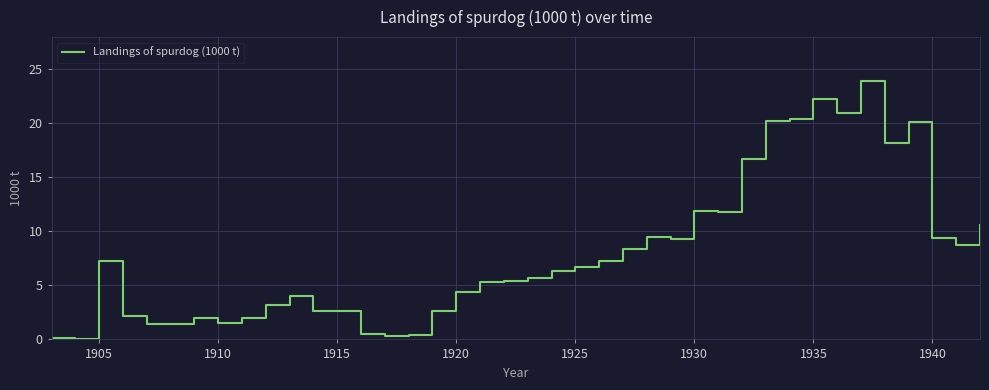

What is the difference between the maximum and minimum values?

23.9